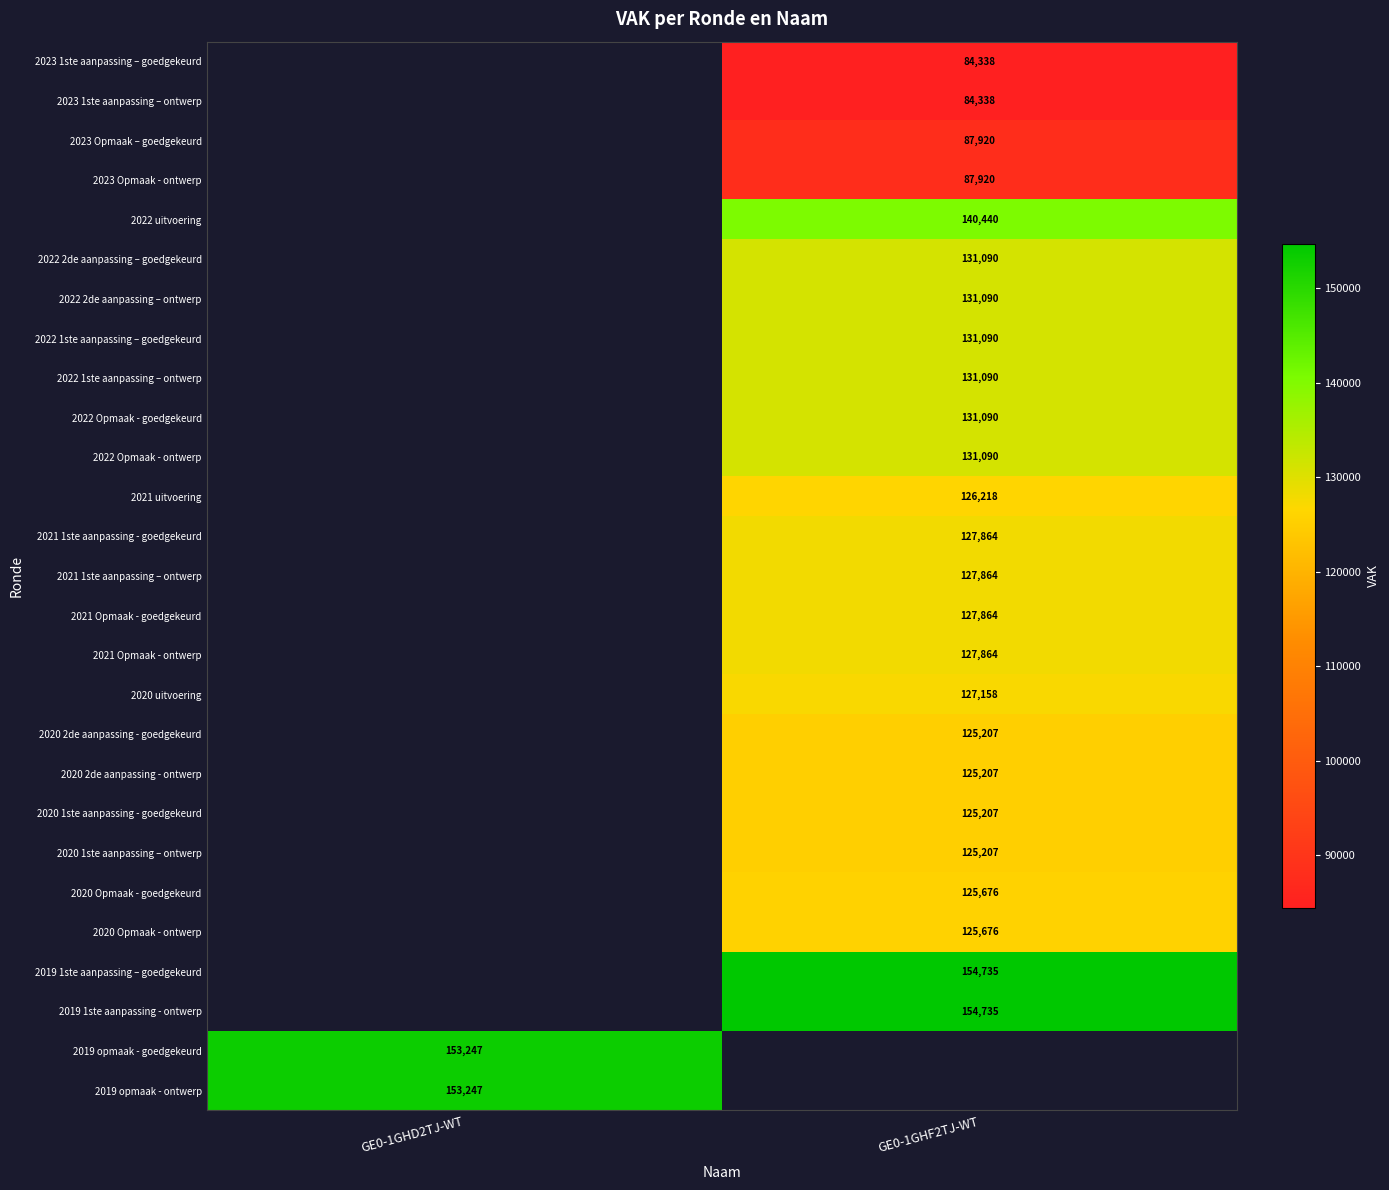

The value of 2022 Opmaak - goedgekeurd at GE0-1GHF2TJ-WT is 131090. True or false?

True